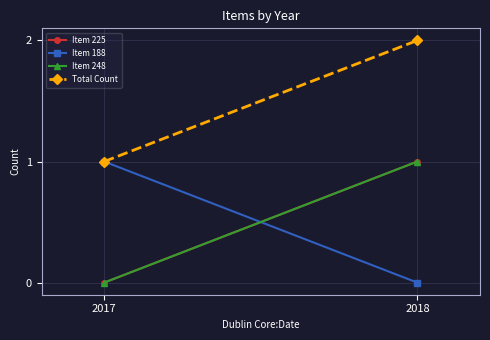

List the series in order of their peak value, highest first.

Total Count, Item 225, Item 188, Item 248